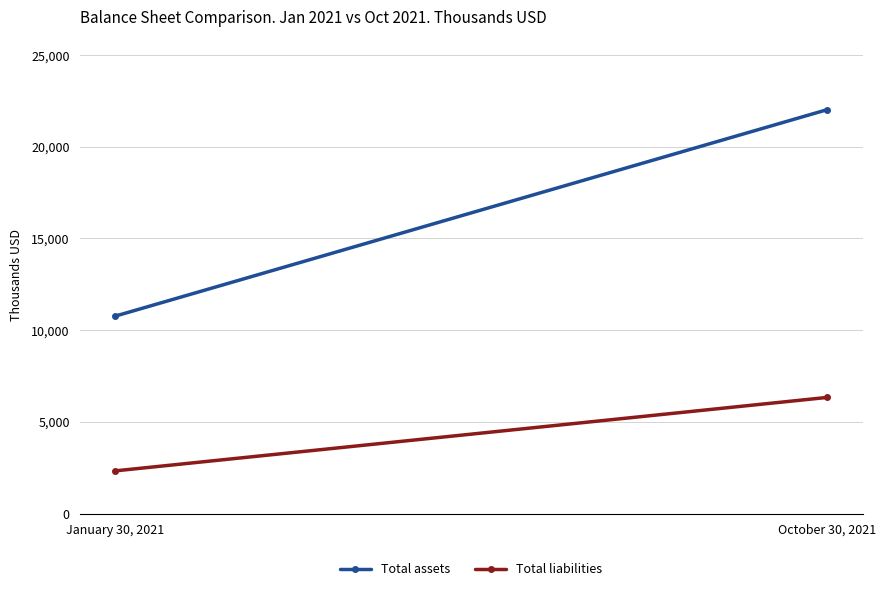

Reading left to right, what are all the values shown in this chart?

Total assets: 10764924	22018842
Total liabilities: 2329120	6332498